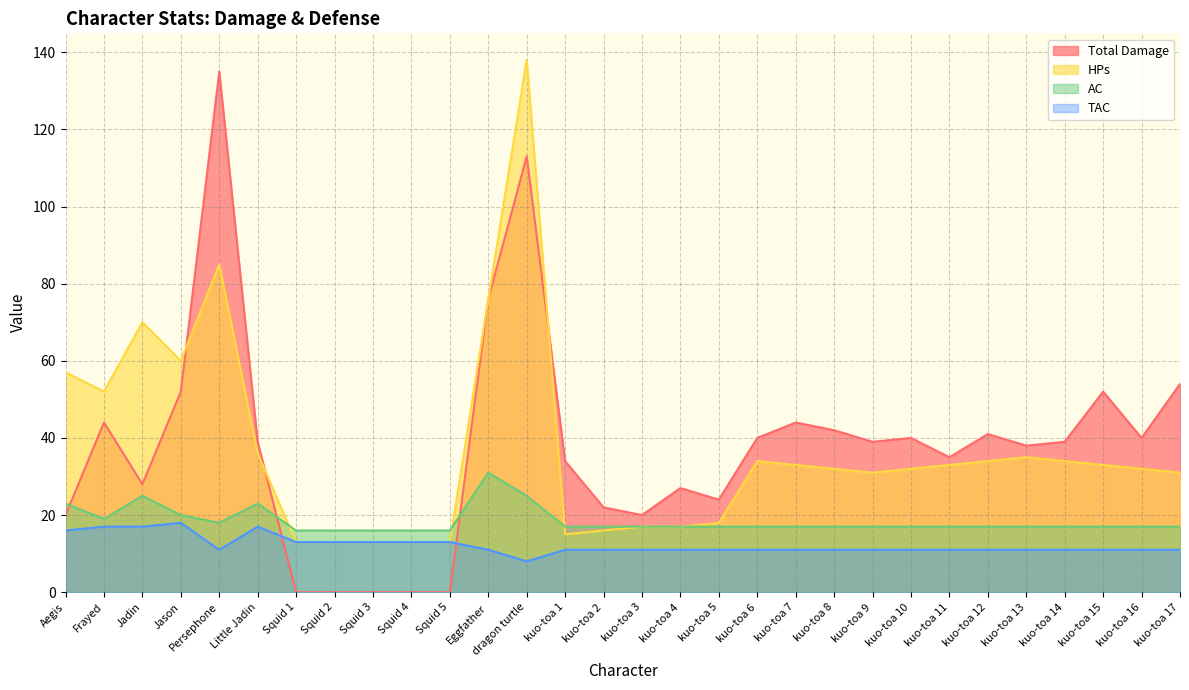

Rank the categories by TAC value from lowest to highest.

dragon turtle, Persephone, Eggfather, kuo-toa 1, kuo-toa 2, kuo-toa 3, kuo-toa 4, kuo-toa 5, kuo-toa 6, kuo-toa 7, kuo-toa 8, kuo-toa 9, kuo-toa 10, kuo-toa 11, kuo-toa 12, kuo-toa 13, kuo-toa 14, kuo-toa 15, kuo-toa 16, kuo-toa 17, Squid 1, Squid 2, Squid 3, Squid 4, Squid 5, Aegis, Frayed, Jadin, Little Jadin, Jason